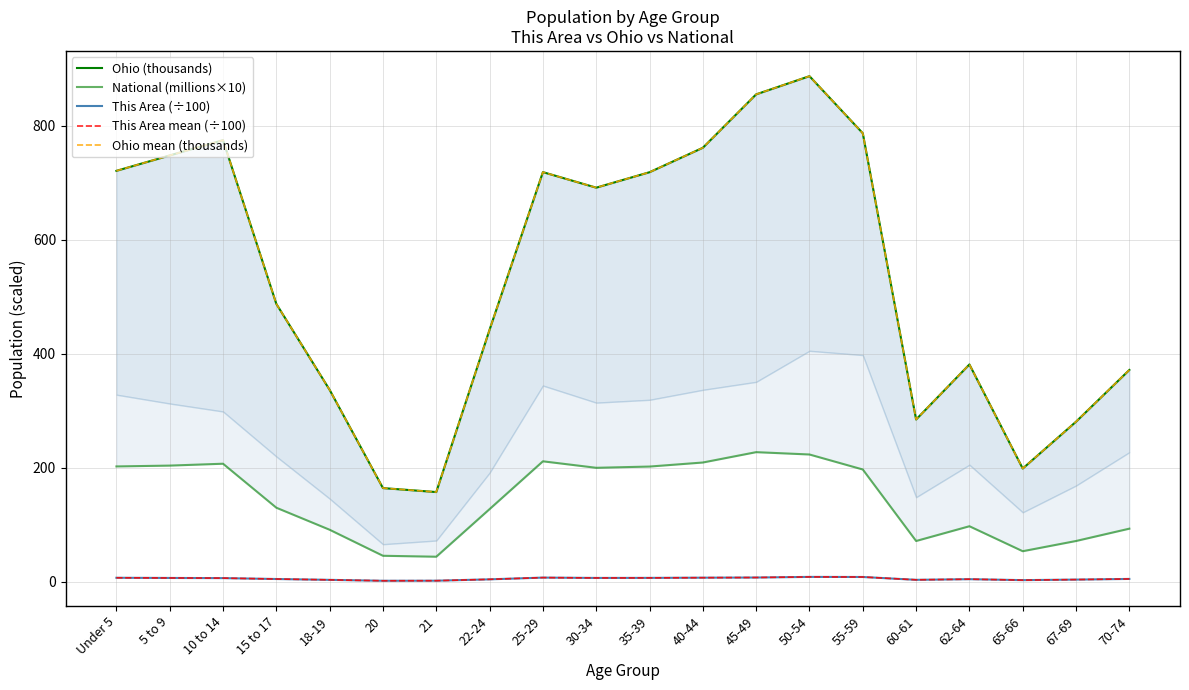

Reading right to left, what are all the values shown in this chart?

Ohio (thousands): 70-74=371.4	67-69=280.5	65-66=198.3	62-64=381.0	60-61=284.4	55-59=786.9	50-54=887.1	45-49=855.1	40-44=761.4	35-39=718.5	30-34=691.3	25-29=718.6	22-24=442.1	21=157.0	20=164.0	18-19=336.4	15 to 17=487.3	10 to 14=774.7	5 to 9=747.9	Under 5=720.9
National (millions×10): 70-74=92.8	67-69=71.2	65-66=53.2	62-64=97.0	60-61=71.1	55-59=196.6	50-54=223.0	45-49=227.1	40-44=208.9	35-39=201.8	30-34=199.6	25-29=211.0	22-24=127.1	21=43.5	20=45.2	18-19=90.9	15 to 17=129.5	10 to 14=206.8	5 to 9=203.5	Under 5=202.0
This Area (÷100): 70-74=4.5	67-69=3.4	65-66=2.4	62-64=4.1	60-61=3.0	55-59=8.0	50-54=8.1	45-49=7.0	40-44=6.7	35-39=6.4	30-34=6.3	25-29=6.9	22-24=3.8	21=1.4	20=1.3	18-19=2.9	15 to 17=4.4	10 to 14=6.0	5 to 9=6.2	Under 5=6.6
This Area mean (÷100): 70-74=4.5	67-69=3.4	65-66=2.4	62-64=4.1	60-61=3.0	55-59=8.0	50-54=8.1	45-49=7.0	40-44=6.7	35-39=6.4	30-34=6.3	25-29=6.9	22-24=3.8	21=1.4	20=1.3	18-19=2.9	15 to 17=4.4	10 to 14=6.0	5 to 9=6.2	Under 5=6.6
Ohio mean (thousands): 70-74=371.4	67-69=280.5	65-66=198.3	62-64=381.0	60-61=284.4	55-59=786.9	50-54=887.1	45-49=855.1	40-44=761.4	35-39=718.5	30-34=691.3	25-29=718.6	22-24=442.1	21=157.0	20=164.0	18-19=336.4	15 to 17=487.3	10 to 14=774.7	5 to 9=747.9	Under 5=720.9